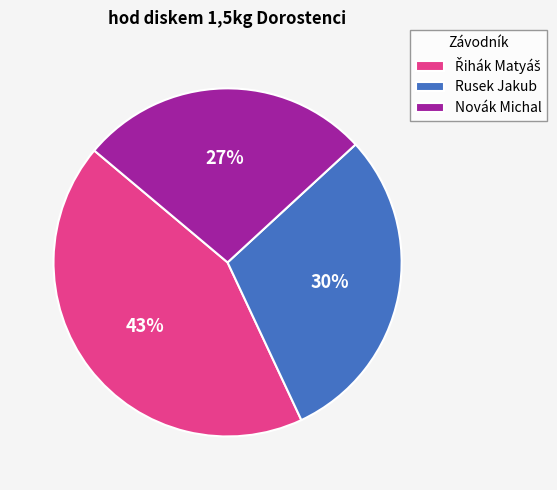

To the nearest percent, what is the difference between the Novák Michal and Rusek Jakub slice percentages?

3%